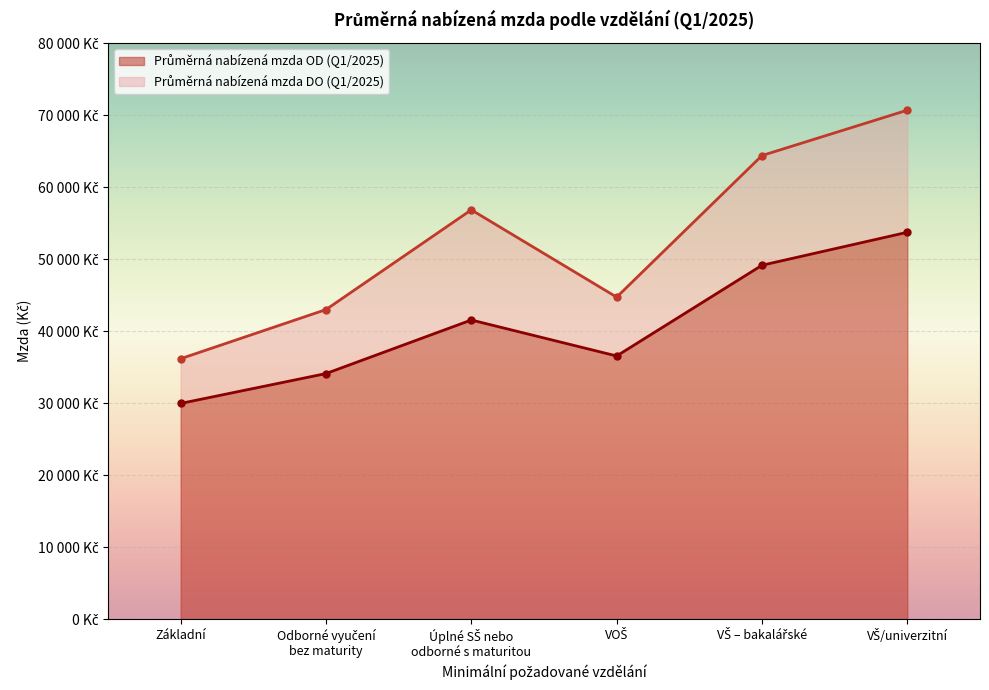

Which label corresponds to the smallest value in the chart?

Základní